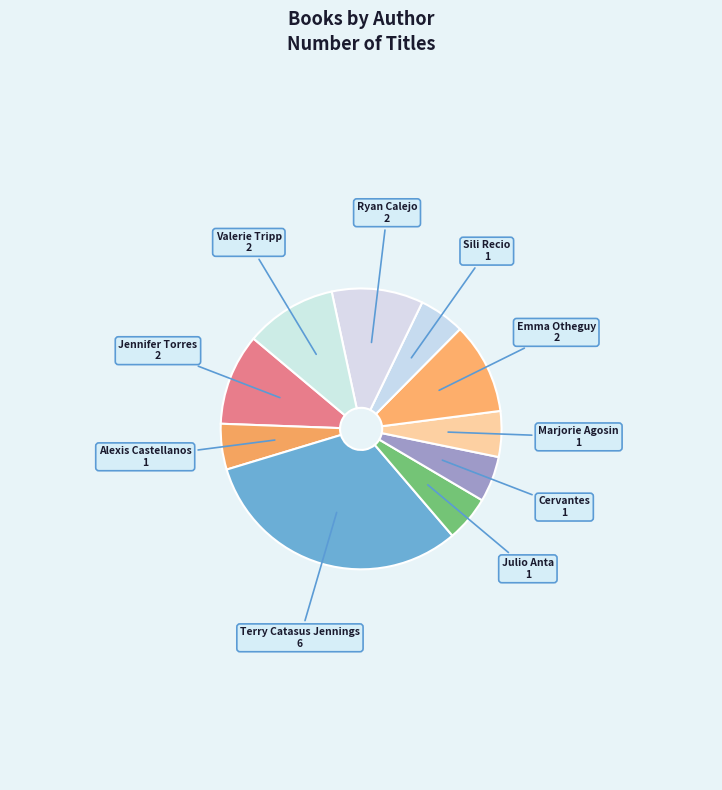

Is there a majority slice in this chart?

No